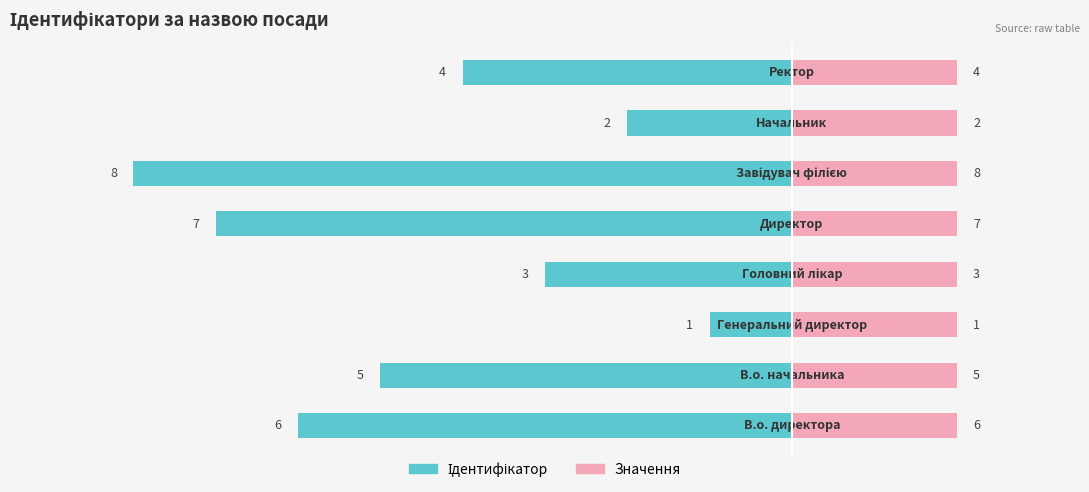

What are all the series names shown in the legend?

Ідентифікатор, Значення